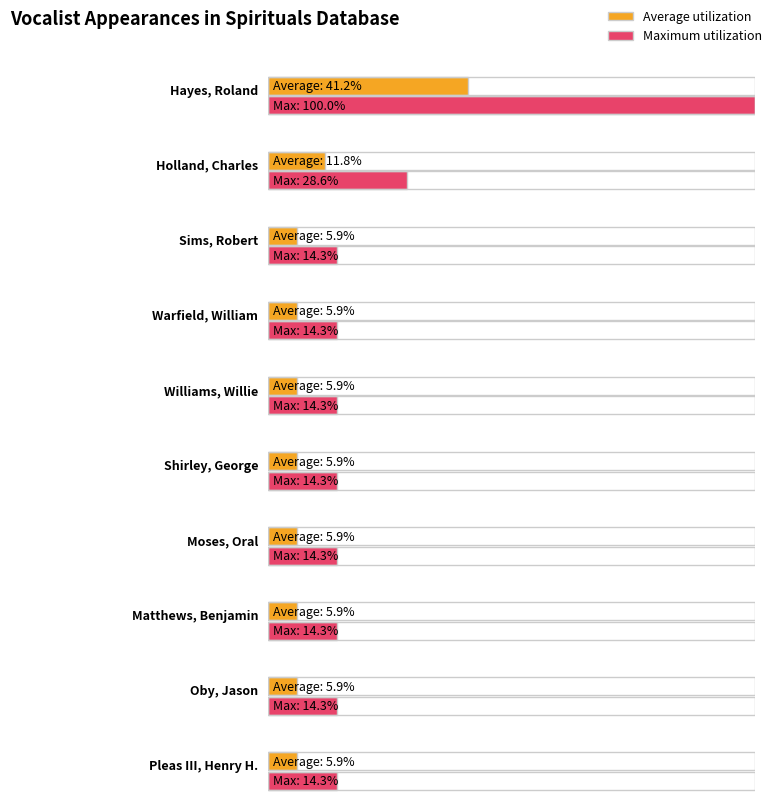

List the labels in order of value, smallest first.

Sims, Robert, Warfield, William, Williams, Willie, Shirley, George, Moses, Oral, Matthews, Benjamin, Oby, Jason, Pleas III, Henry H., Holland, Charles, Hayes, Roland